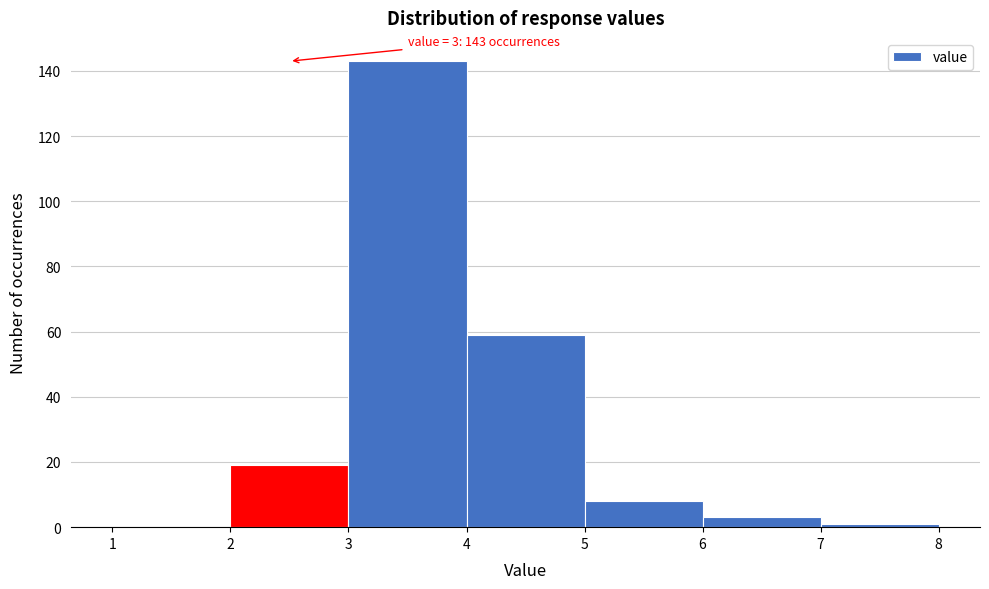

Which range on the x-axis has the tallest bar?

3 to 4